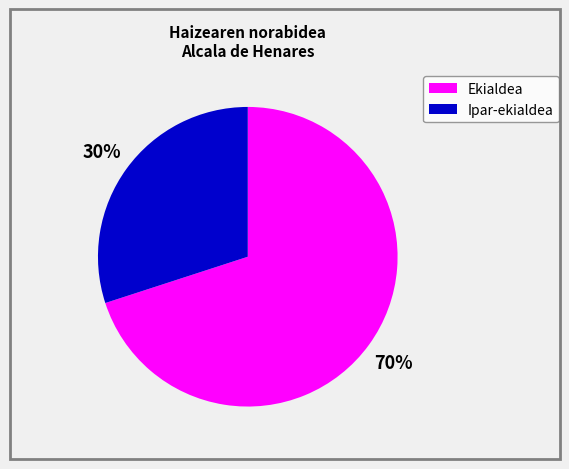

Count the number of slices in the pie.

2